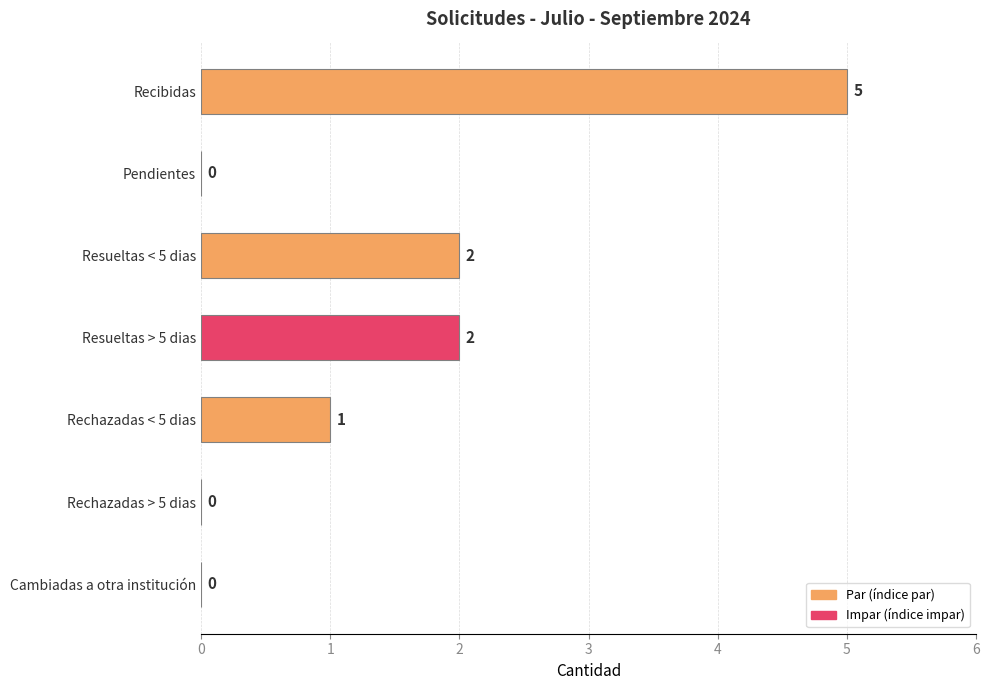

What is the sum of all values?

10